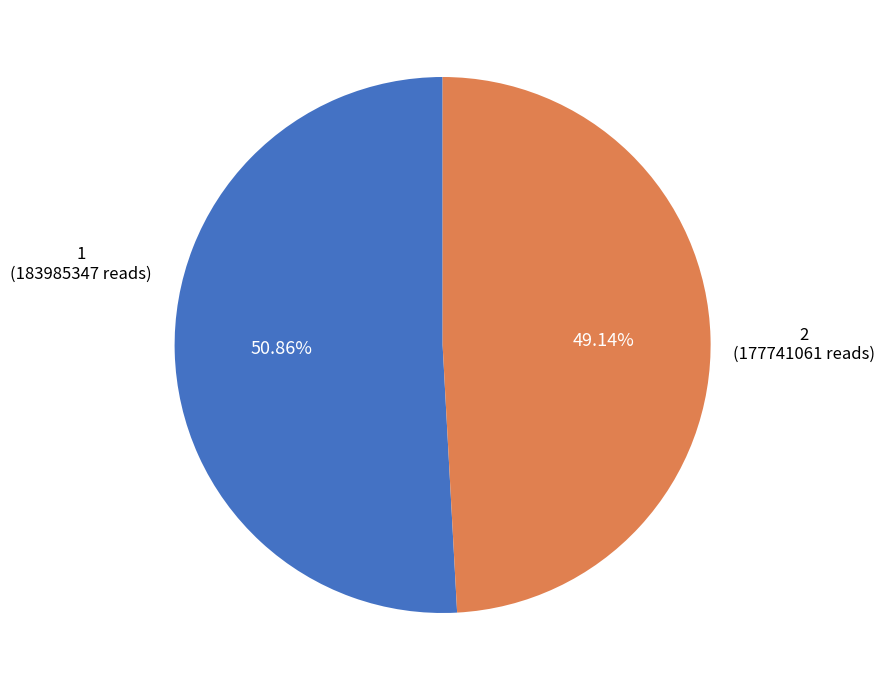

What is the ratio of the value at 2 (177741061 reads) to the value at 1 (183985347 reads)?

1.0